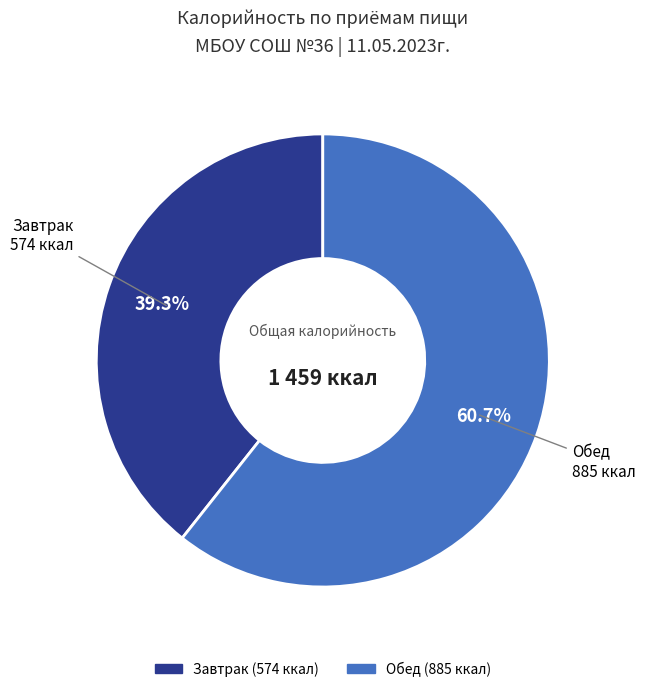

To the nearest percent, what is the difference between the Завтрак and Обед slice percentages?

21%